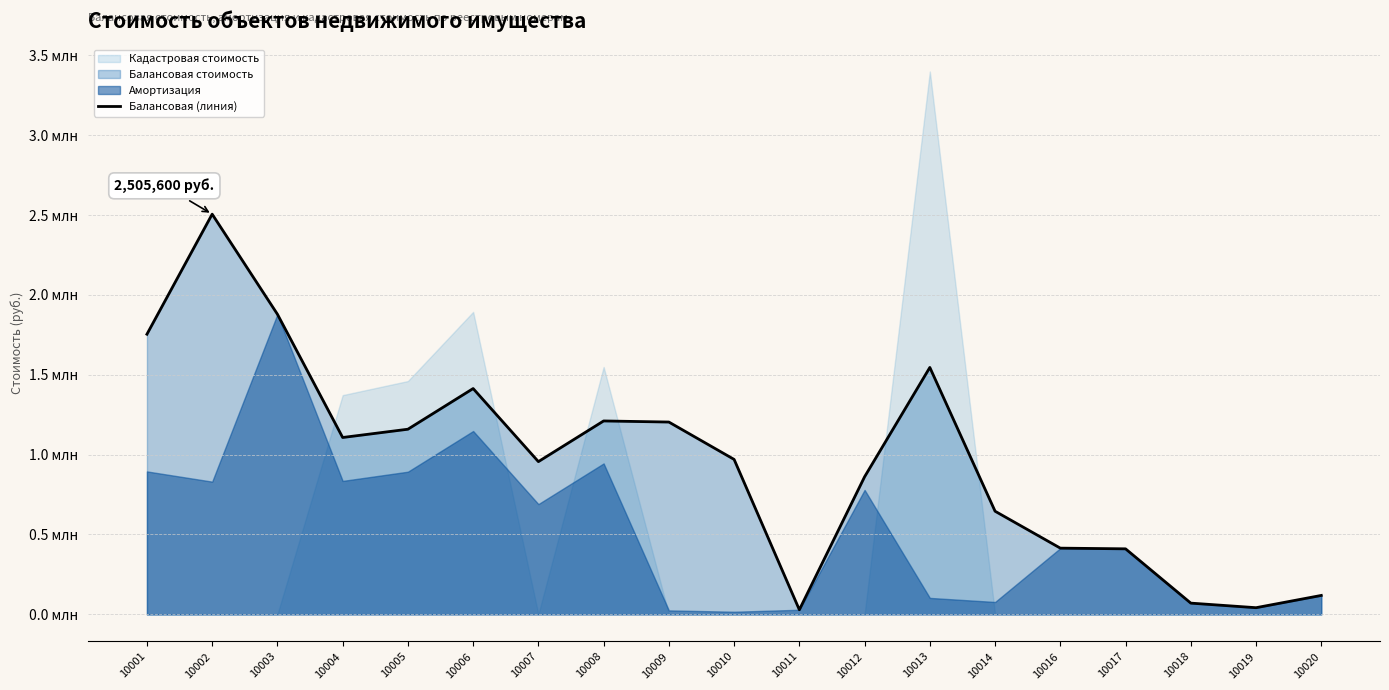

What is the value of the 17th point from the left?

70131.4